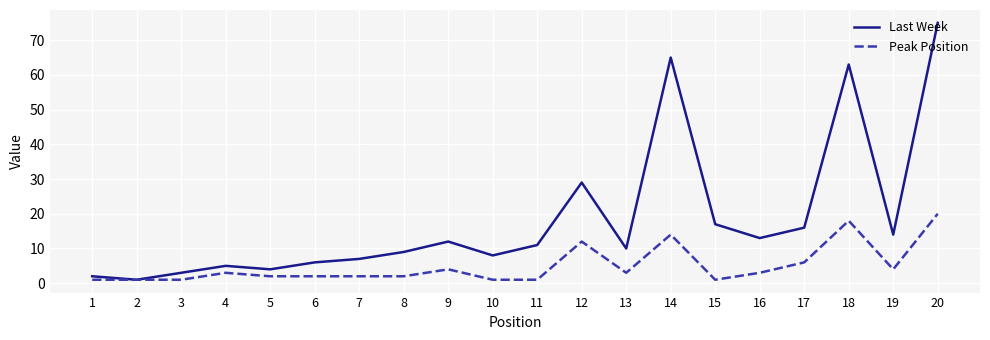

Which series has the largest total across all categories?

Last Week